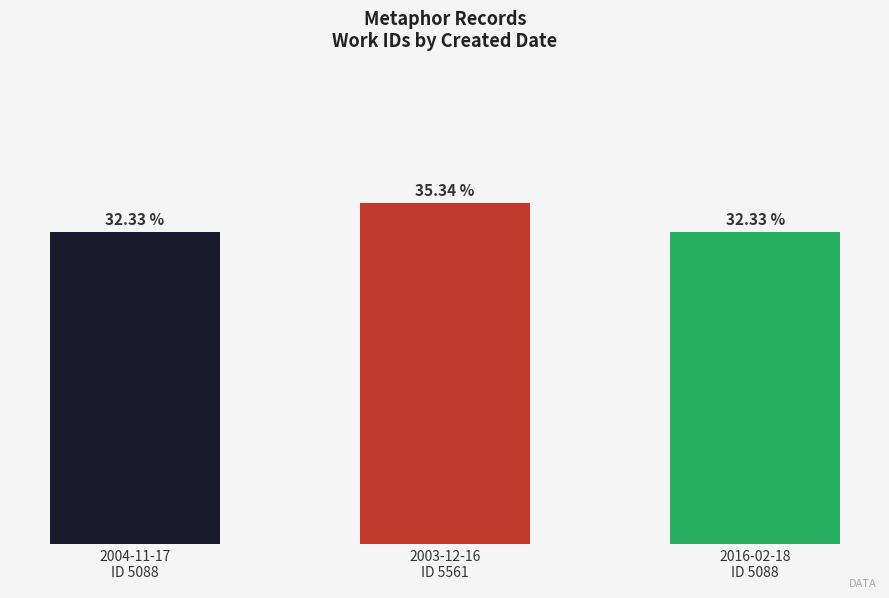

What is the label of the 1st bar from the left?

2004-11-17
ID 5088